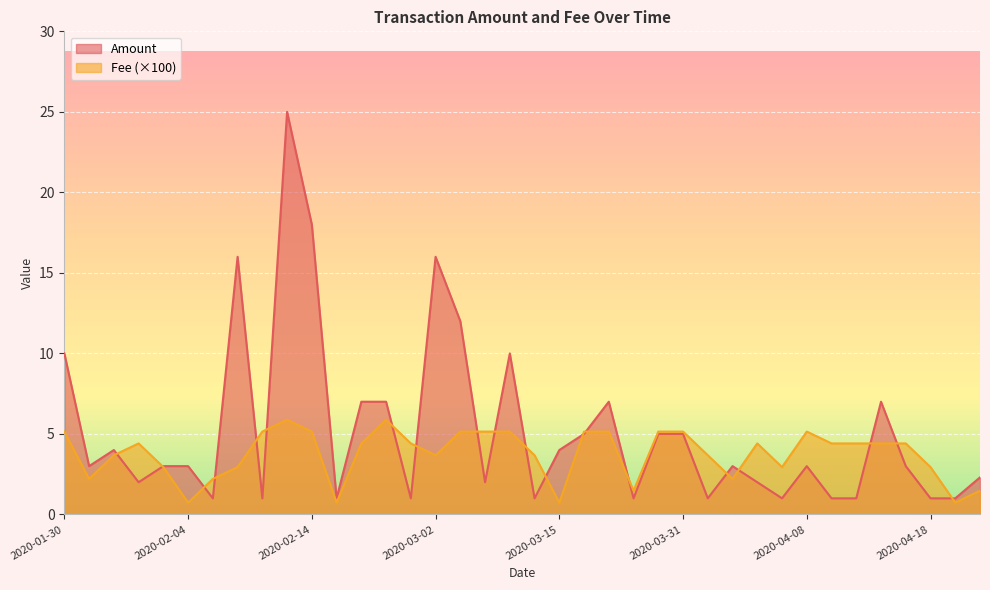

What are all the series names shown in the legend?

Amount, Fee (×100)